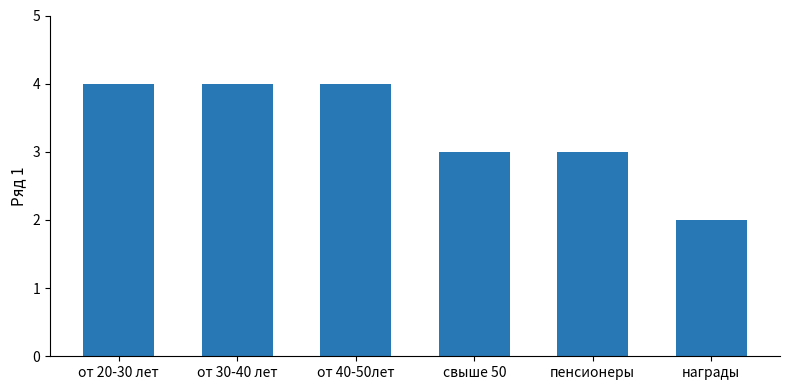

What is the maximum value shown in the chart?

4